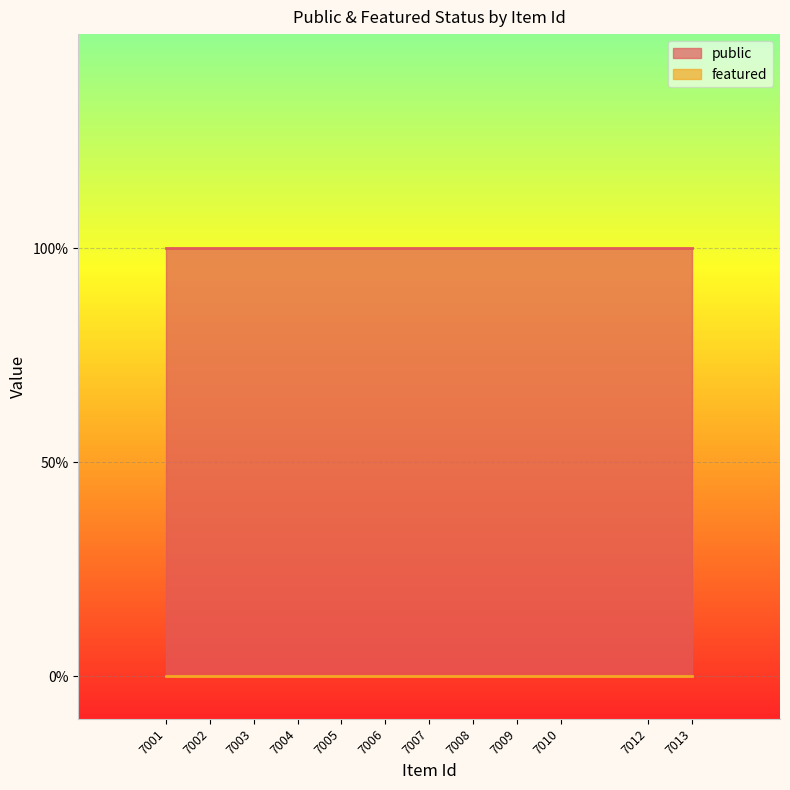

At which label does public reach its peak?

7013